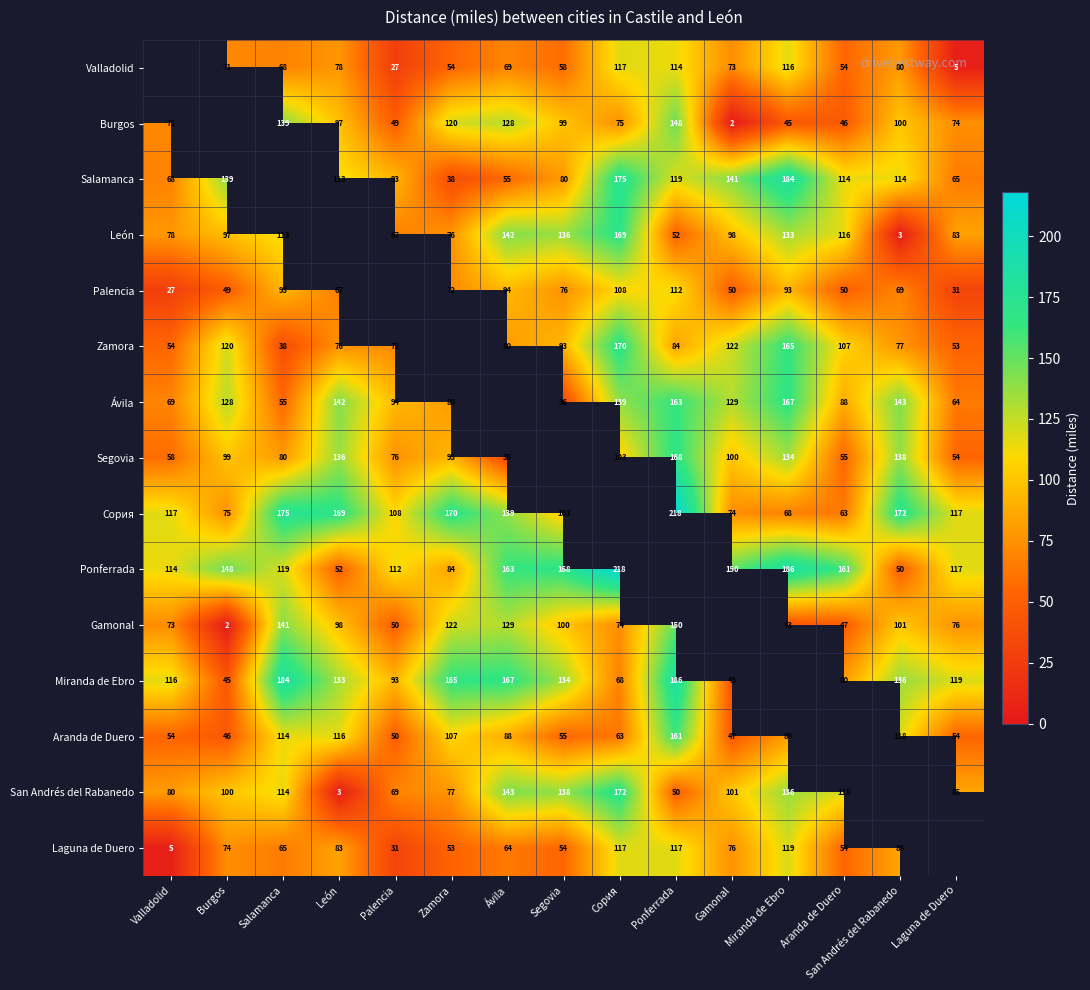

What is the sum of the Miranda de Ebro values at San Andrés del Rabanedo and Segovia?

270